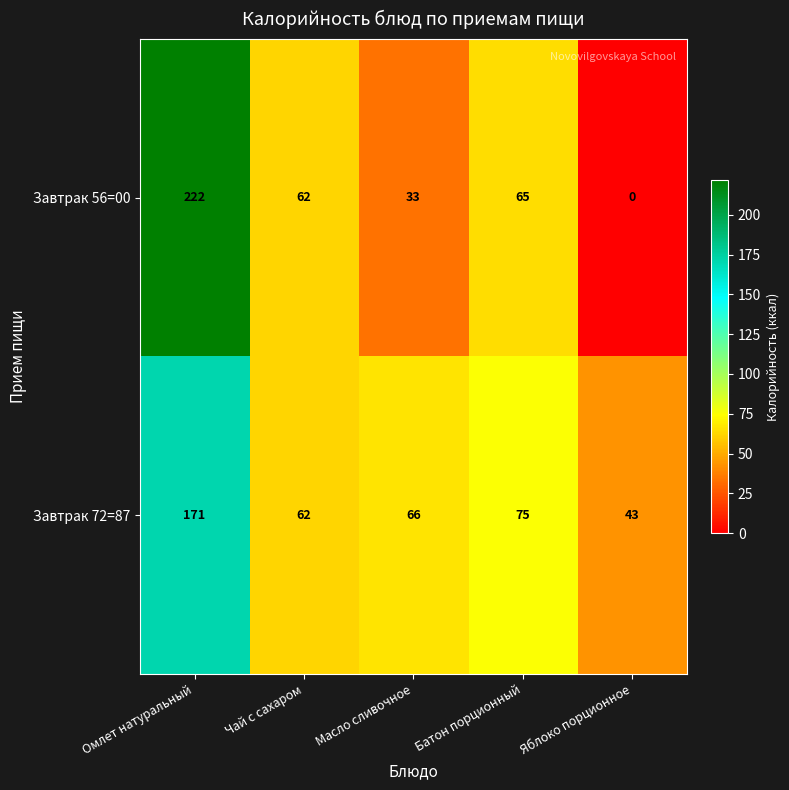

Reading left to right, what are all the values shown in this chart?

Завтрак 56=00: 222	62	33	65	0
Завтрак 72=87: 171	62	66	75	43